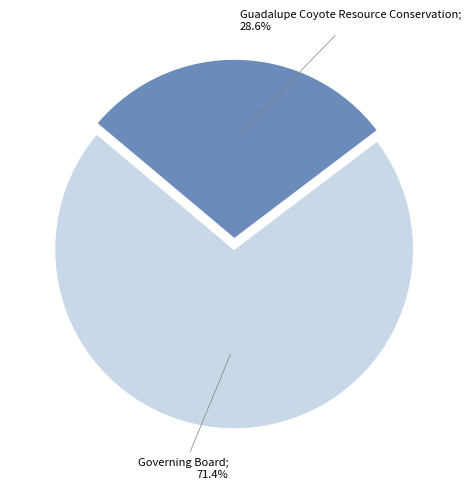

Does any single category account for the majority?

Yes